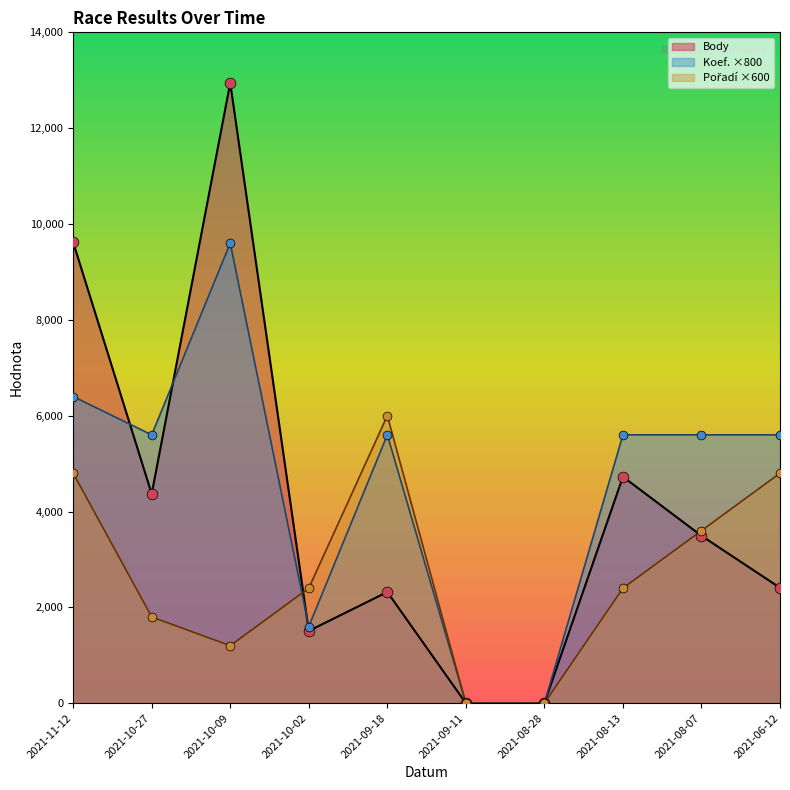

Which series reaches the minimum Y coordinate?

Body